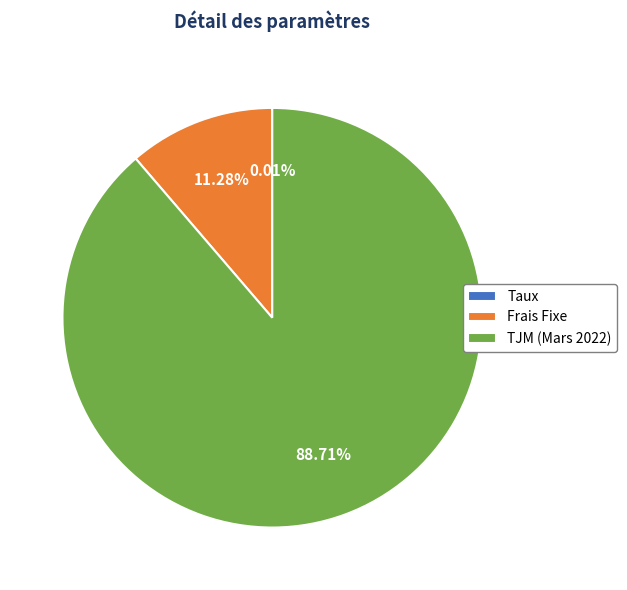

What percentage do TJM (Mars 2022) and Frais Fixe together represent?

100.0%